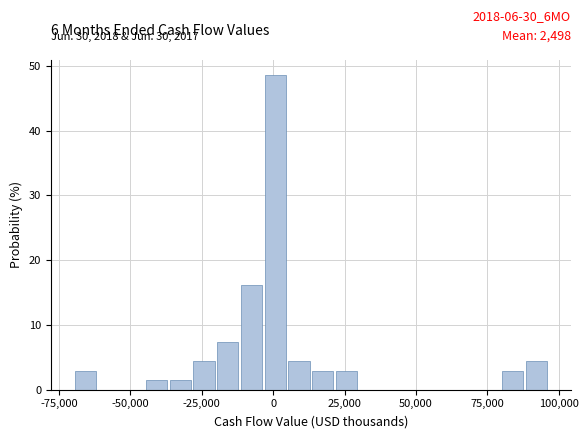

Around what value on the x-axis is the tallest bar? Give the approximate position of its centre, as read against the axis.

0